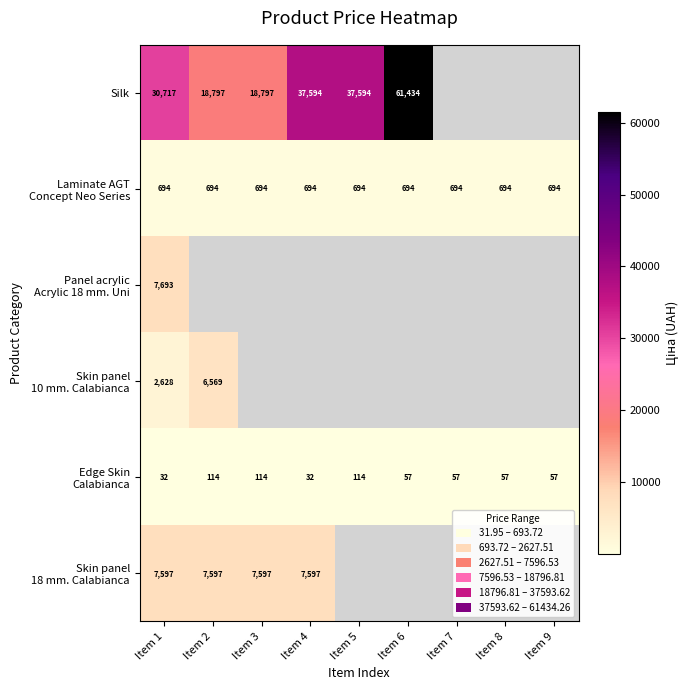

What is the sum of all Laminate AGT Concept Neo Series values?

6243.5